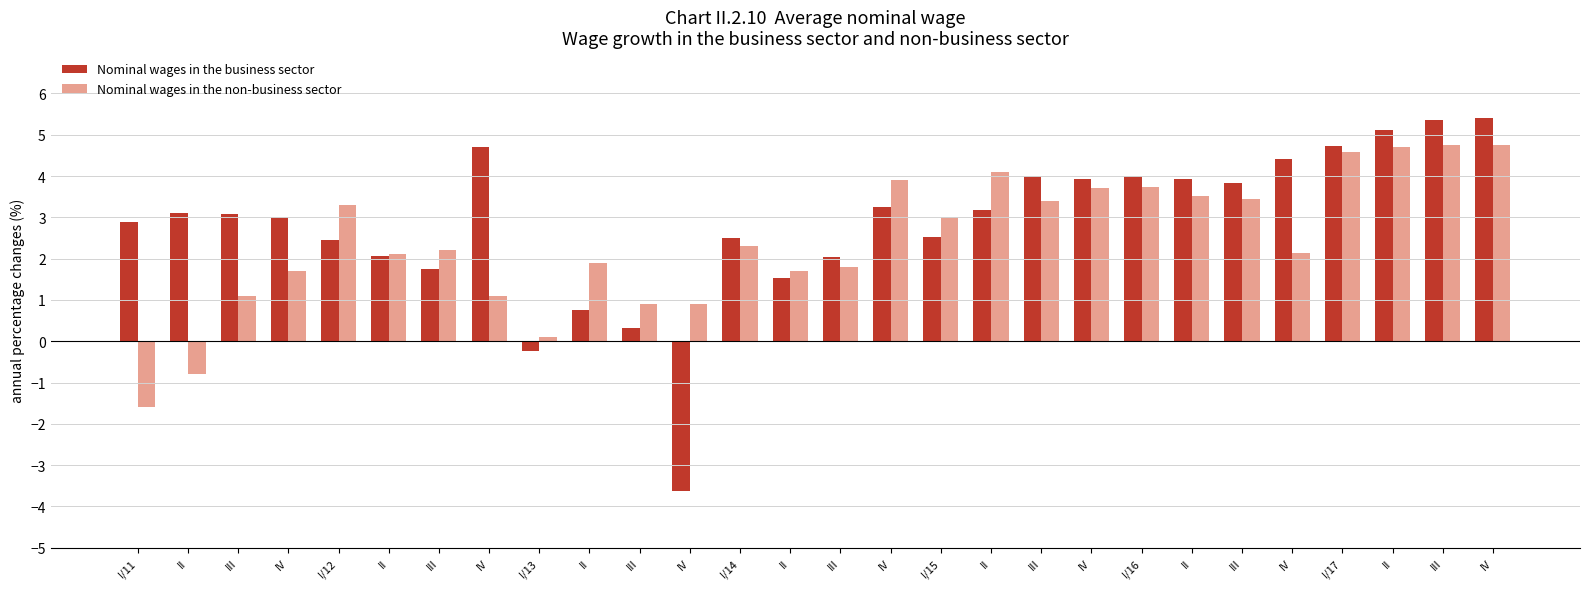

Is it true that Nominal wages in the business sector equals 2.1 at II?

True